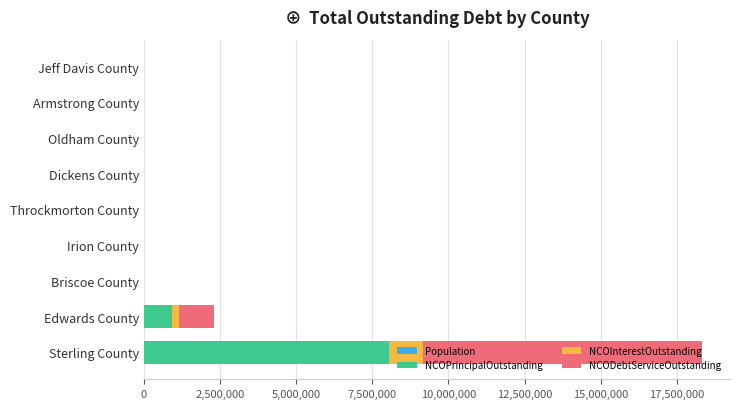

At which category is the sum across all series the highest?

Sterling County